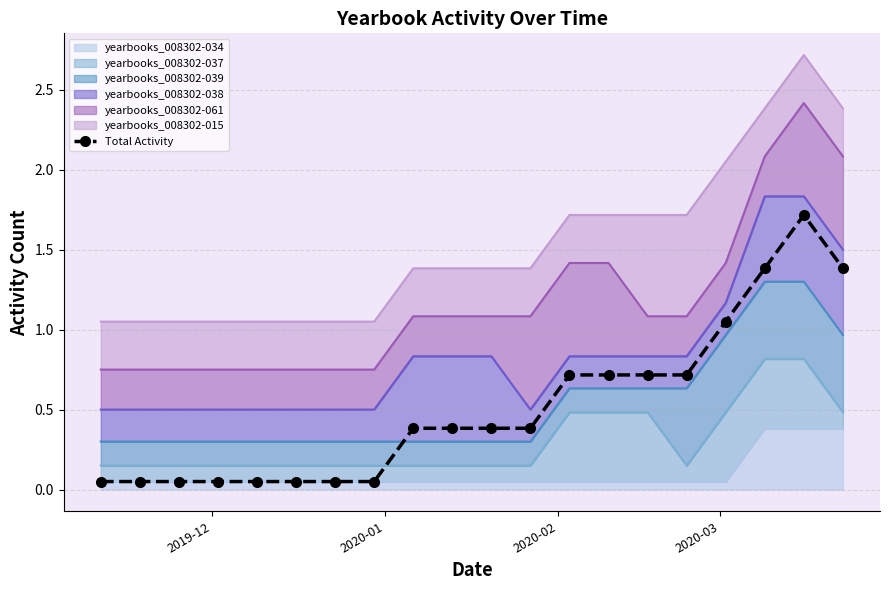

Where is the data nearest to the value 0?

2019-12